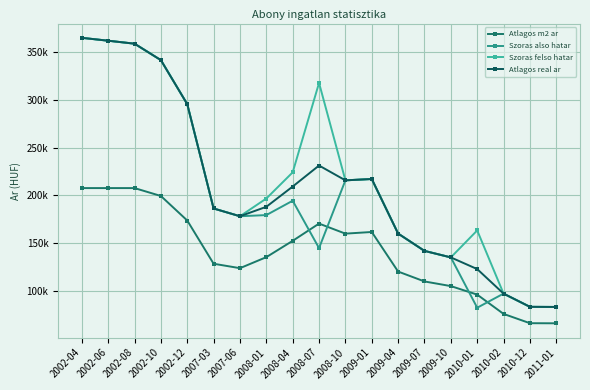

Is this an area chart (filled region under the line)?

No